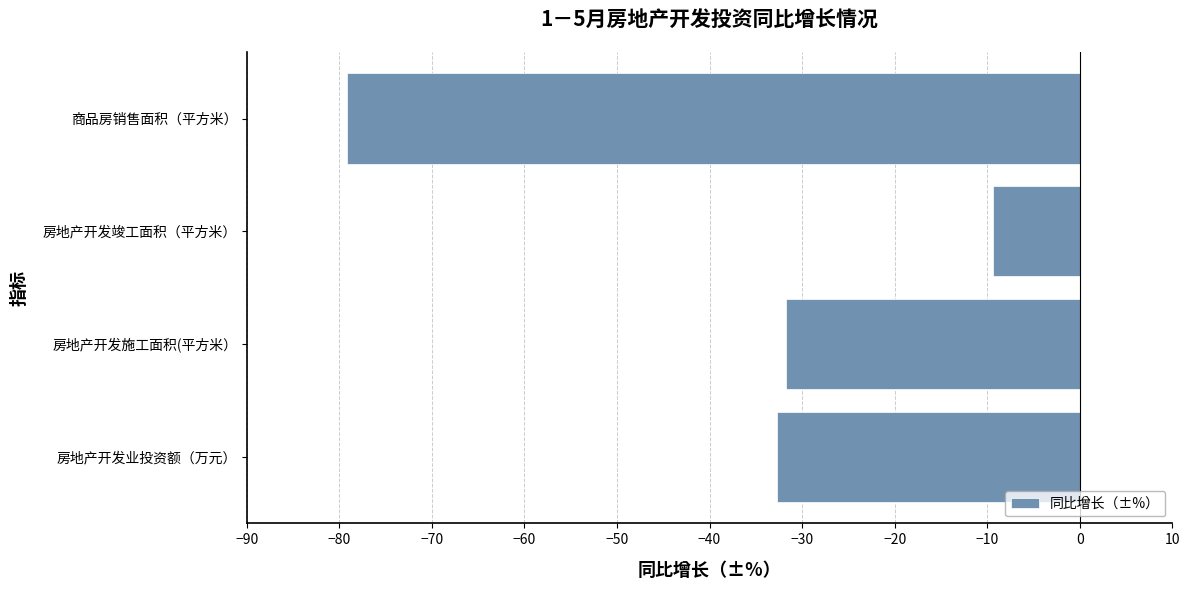

What is the average value?

-38.2